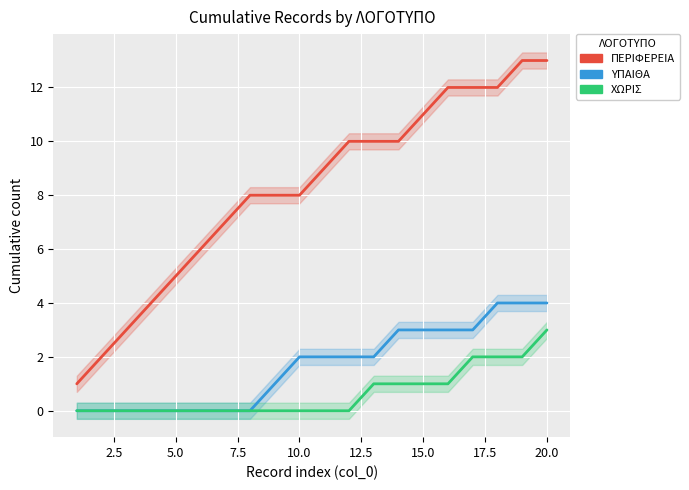

What are all the series names shown in the legend?

ΠΕΡΙΦΕΡΕΙΑ, ΥΠΑΙΘΑ, ΧΩΡΙΣ